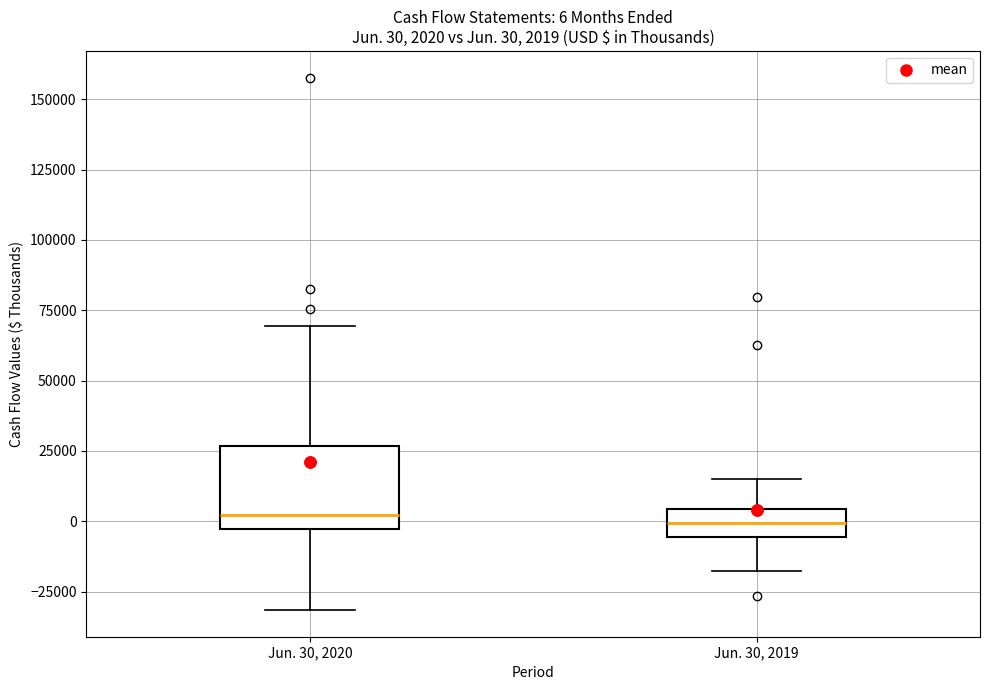

Which box is the tallest, from its lower edge to its upper edge?

Jun. 30, 2020